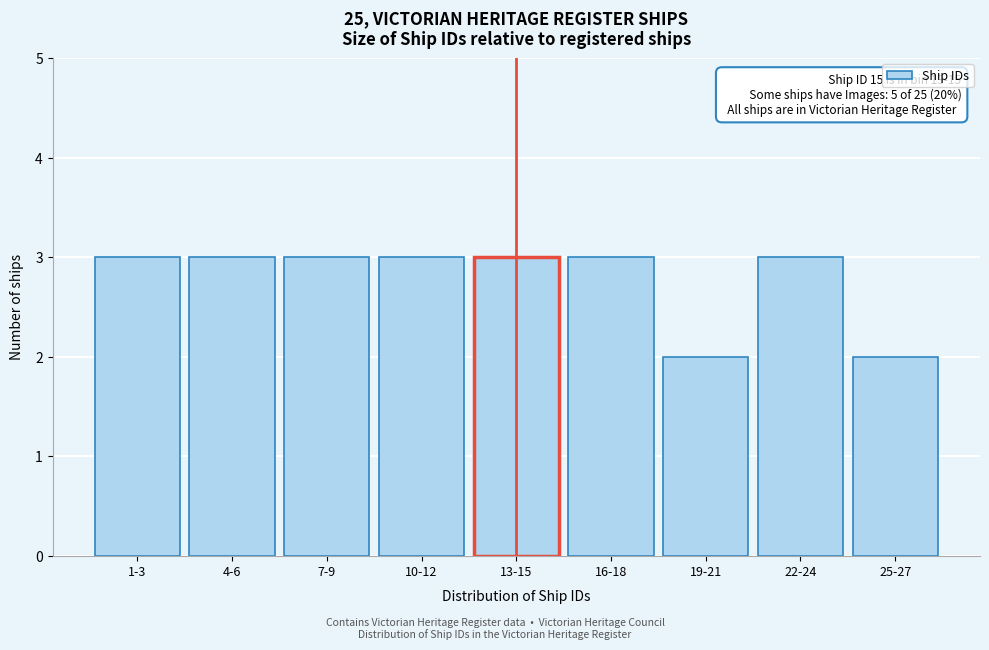

Reading right to left, list all the values displayed in this chart.

25-27=2	22-24=3	19-21=2	16-18=3	13-15=3	10-12=3	7-9=3	4-6=3	1-3=3